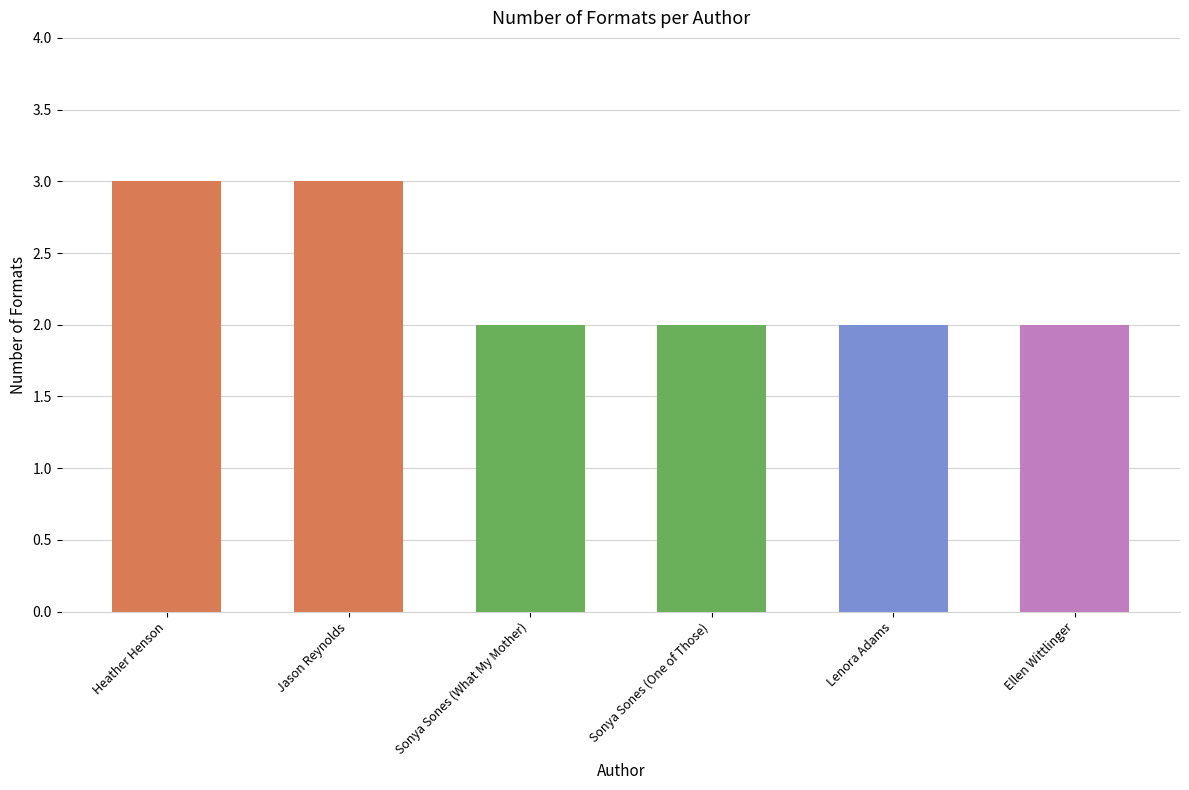

The chart shows a value of 2 at Sonya Sones (What My Mother). True or false?

True